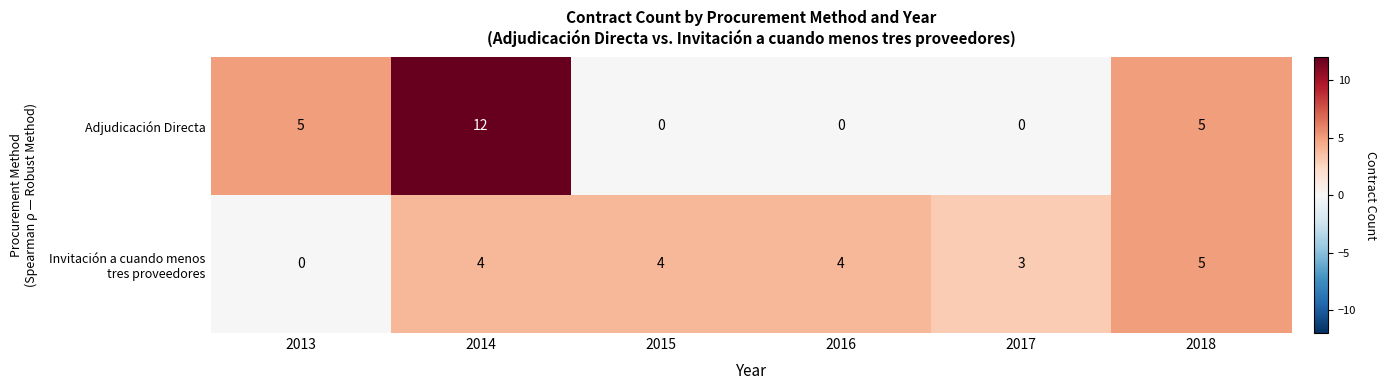

Which series has the widest spread of values?

Adjudicación Directa